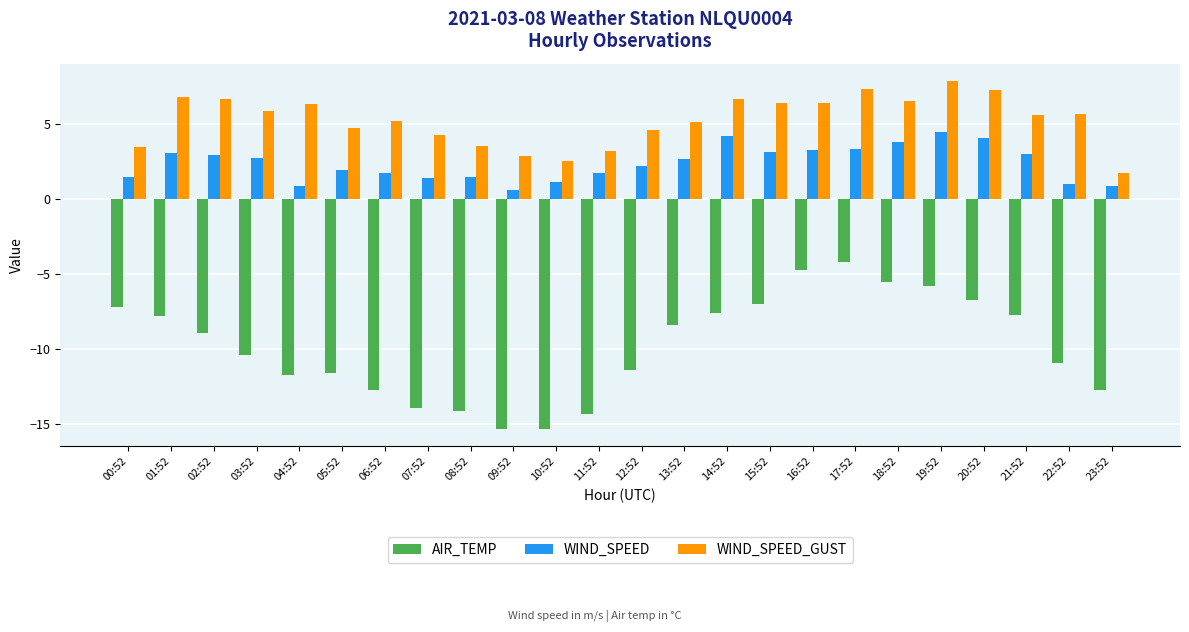

The AIR_TEMP series shows -8.7 at 18:52. True or false?

False